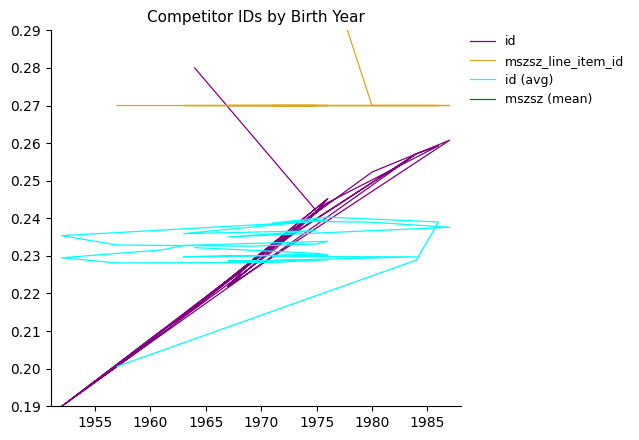

In id (avg), how many points are lower than both neighbors (excluding endpoints)?

7